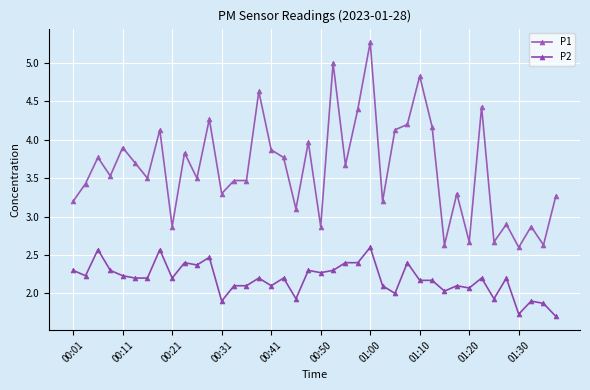

At which category is the sum across all series the highest?

01:00